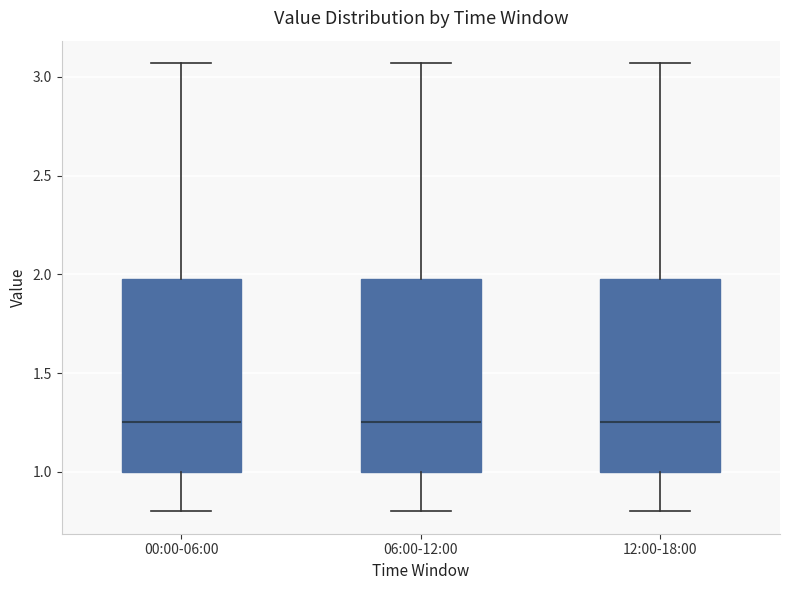

Reading left to right, transcribe this box plot: for each box, give where its median line is, the range the box spans, and where its two whiskers end, as read against the y-axis. The values are not printed on the chart, so give them approximately, as read against the axis.

00:00-06:00: median 1.25, box 1.00 to 2.00, whiskers 0.80 to 3.05
06:00-12:00: median 1.25, box 1.00 to 2.00, whiskers 0.80 to 3.05
12:00-18:00: median 1.25, box 1.00 to 2.00, whiskers 0.80 to 3.05